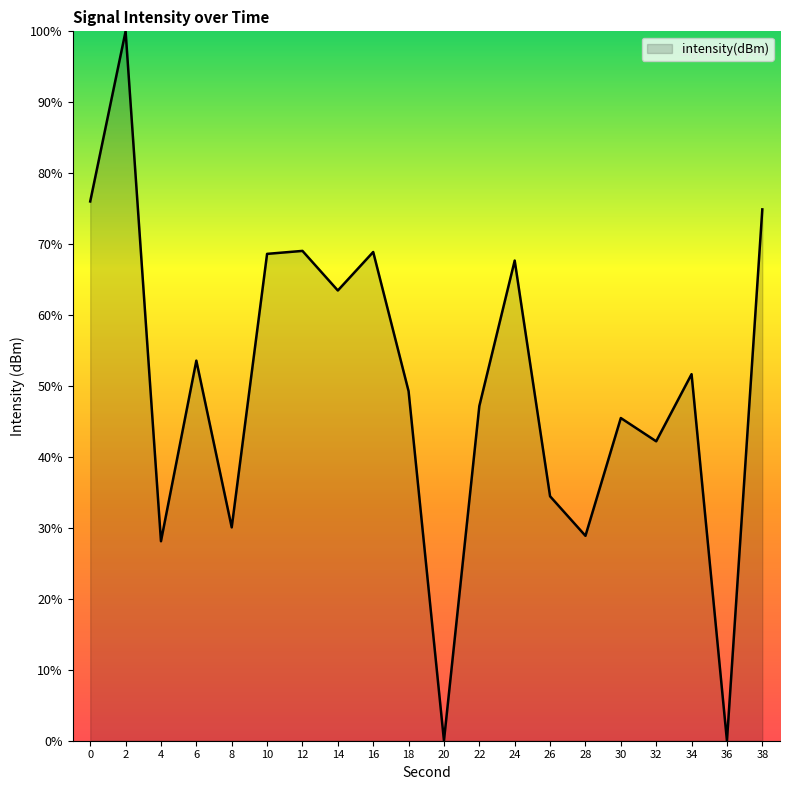

What is the average value?

50.0